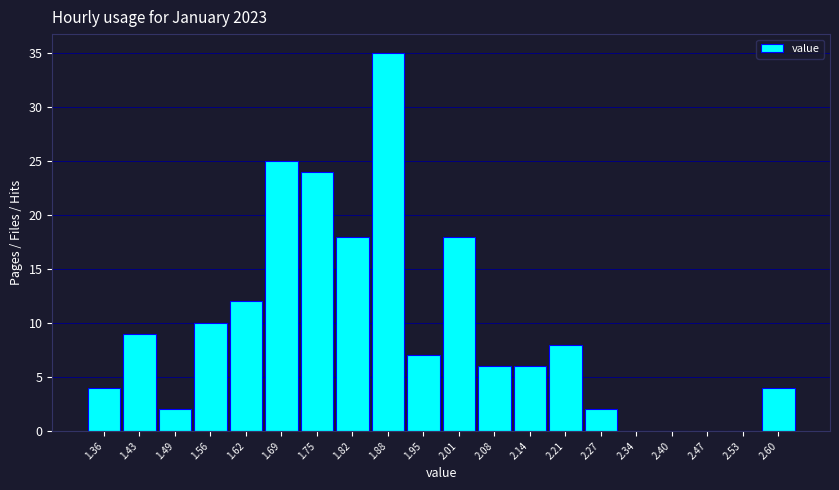

Reading left to right, transcribe this chart: for each bar, give the range it covers on the x-axis and its height. Neither the bar edges nor the heights are printed on the chart, so give them approximately, as read against the axes.

1.330 to 1.395: 4
1.395 to 1.460: 9
1.460 to 1.525: 2
1.525 to 1.590: 10
1.590 to 1.655: 12
1.655 to 1.720: 25
1.720 to 1.785: 24
1.785 to 1.850: 18
1.850 to 1.915: 35
1.915 to 1.980: 7
1.980 to 2.045: 18
2.045 to 2.110: 6
2.110 to 2.175: 6
2.175 to 2.240: 8
2.240 to 2.305: 2
2.305 to 2.370: 0
2.370 to 2.435: 0
2.435 to 2.500: 0
2.500 to 2.565: 0
2.565 to 2.630: 4